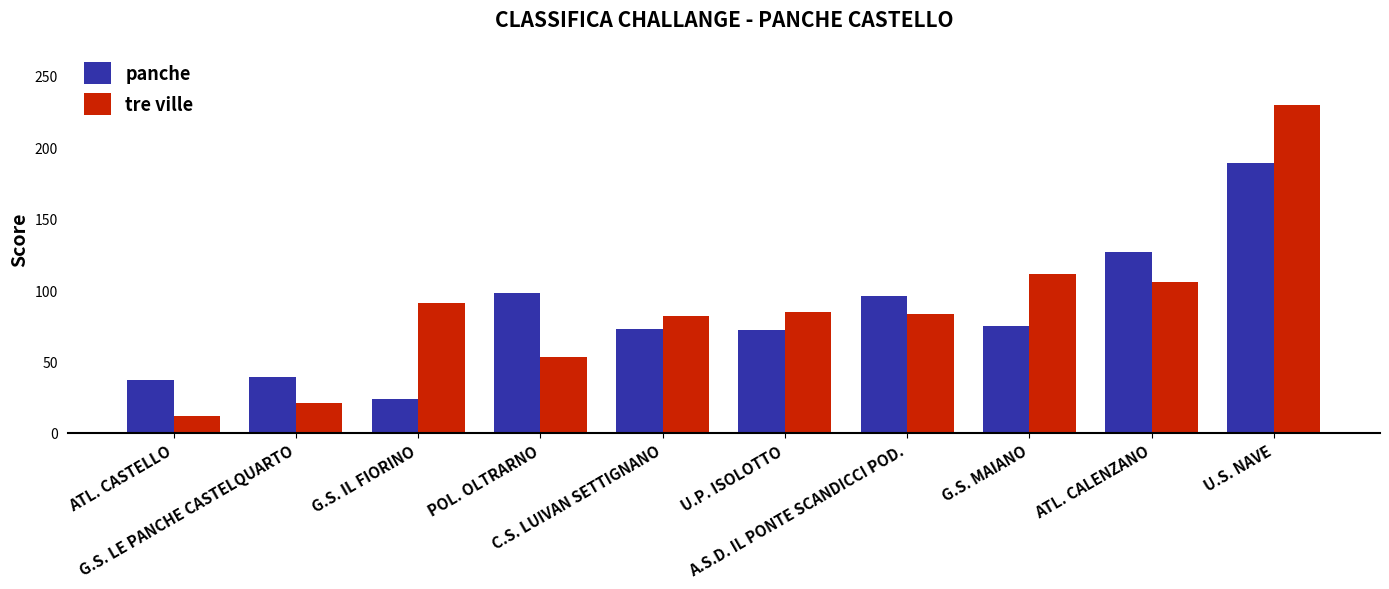

What is the label of the 9th bar from the right?

G.S. LE PANCHE CASTELQUARTO